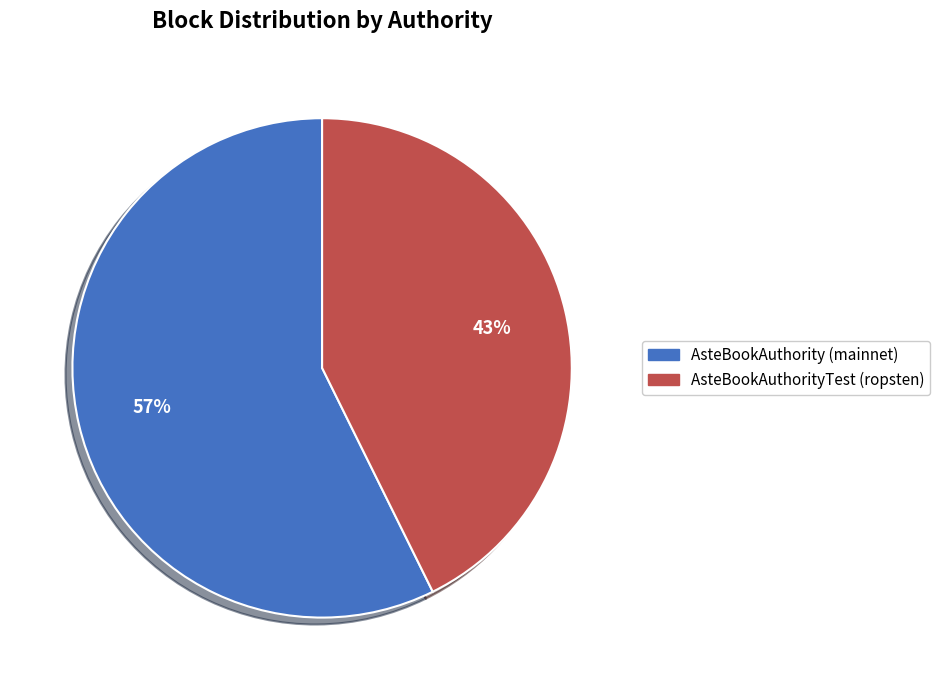

The AsteBookAuthorityTest (ropsten) slice represents 50% of the pie. True or false?

False